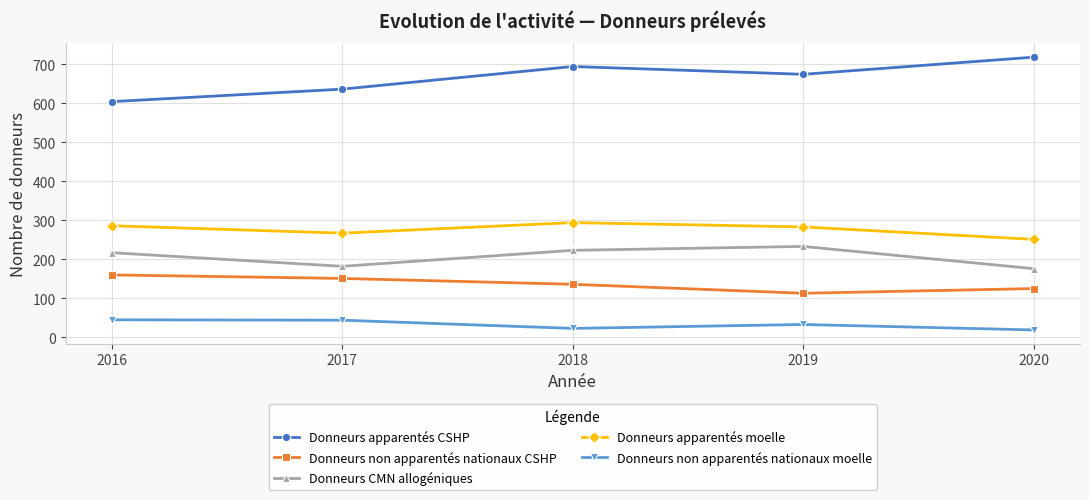

What is the total value across all series at 2017?

1280